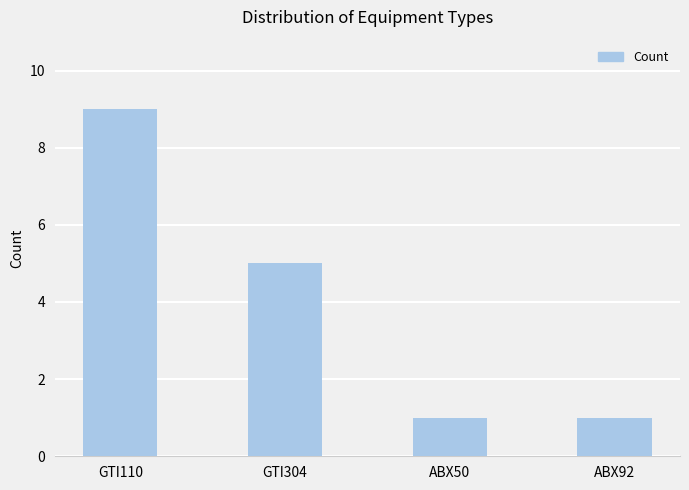

What is the average value?

4